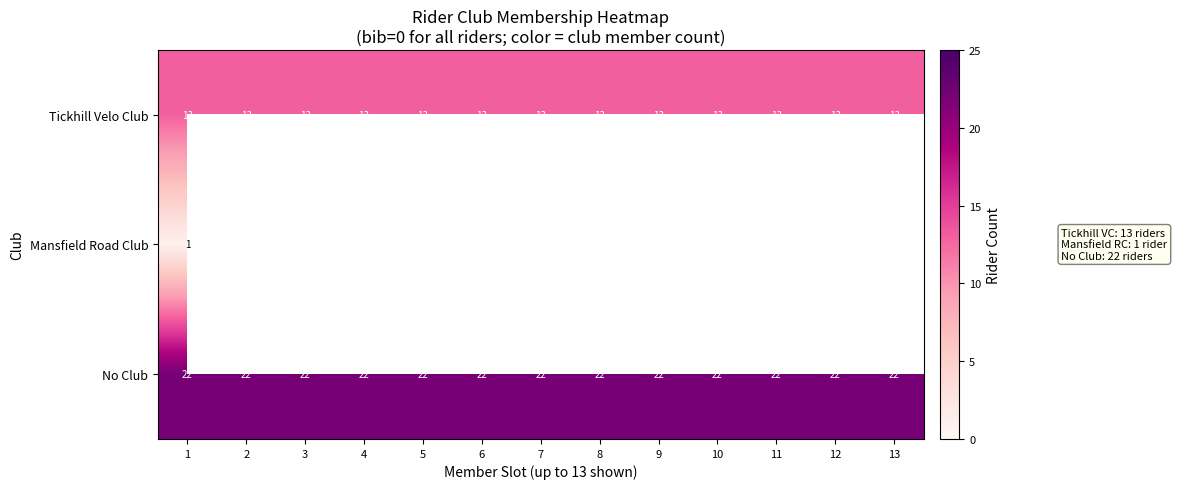

At which category is the sum across all series the highest?

1